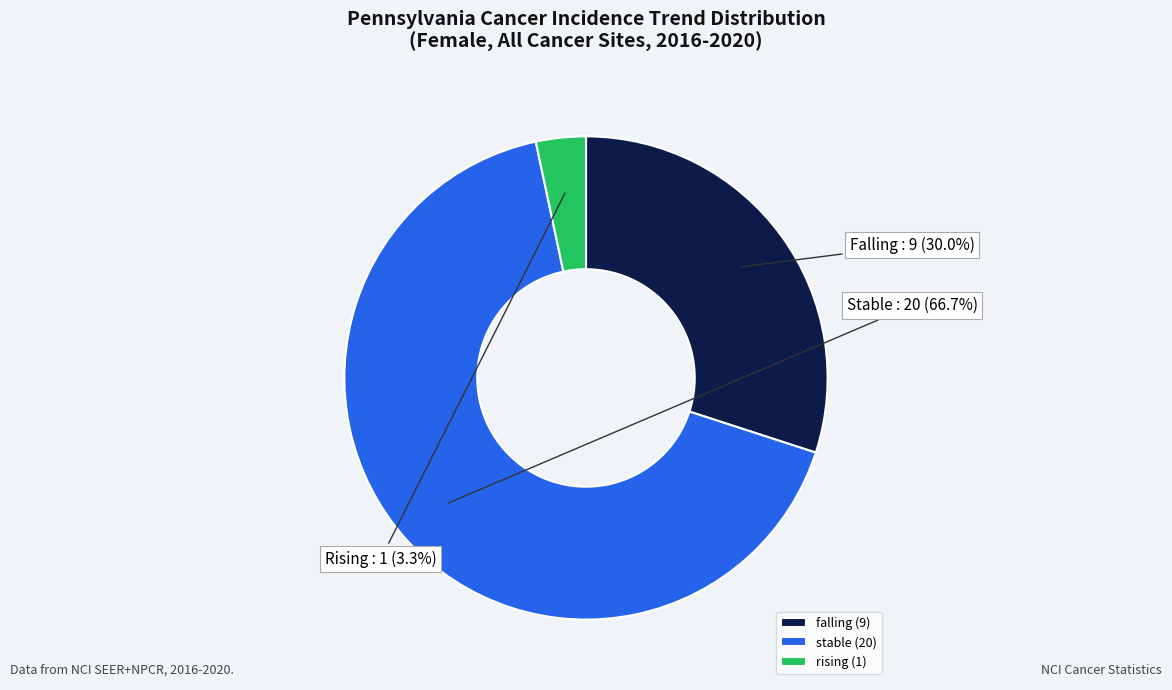

Which category accounts for the majority?

stable